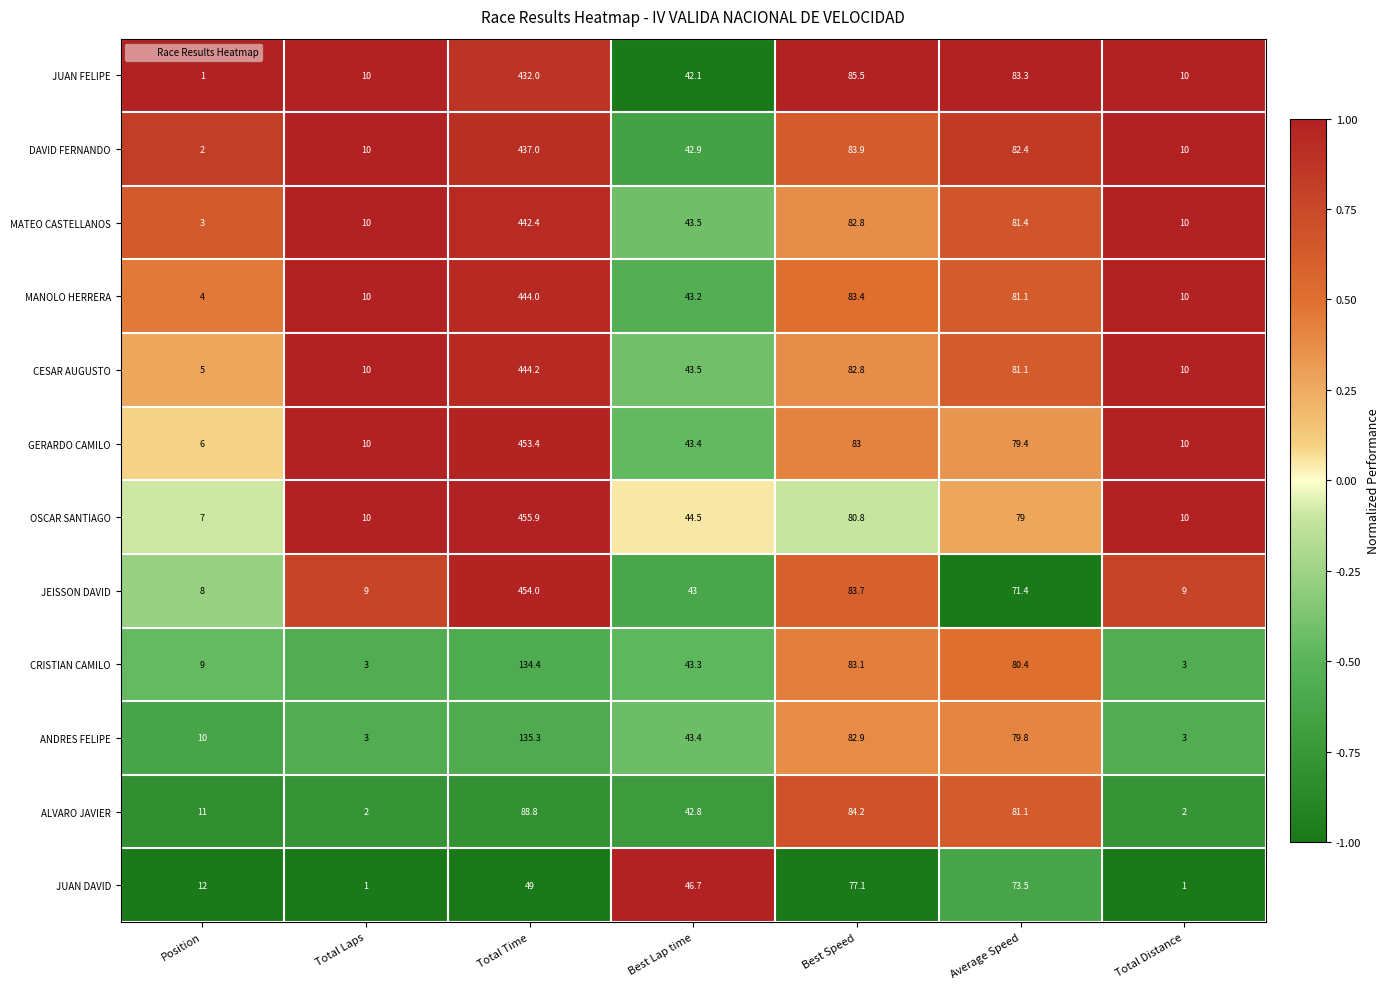

List the series in order of their peak value, lowest first.

JUAN DAVID, ALVARO JAVIER, CRISTIAN CAMILO, ANDRES FELIPE, JUAN FELIPE, DAVID FERNANDO, MATEO CASTELLANOS, MANOLO HERRERA, CESAR AUGUSTO, GERARDO CAMILO, JEISSON DAVID, OSCAR SANTIAGO